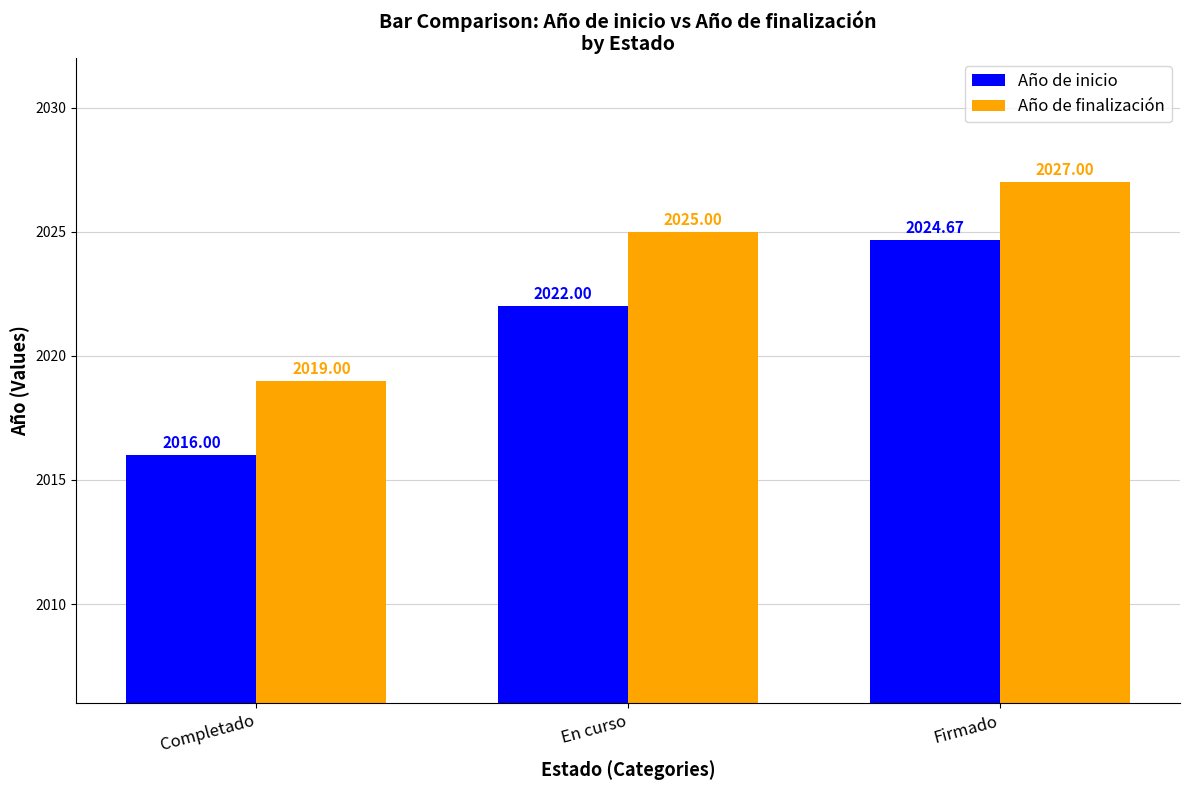

Which series has the widest spread of values?

Año de inicio